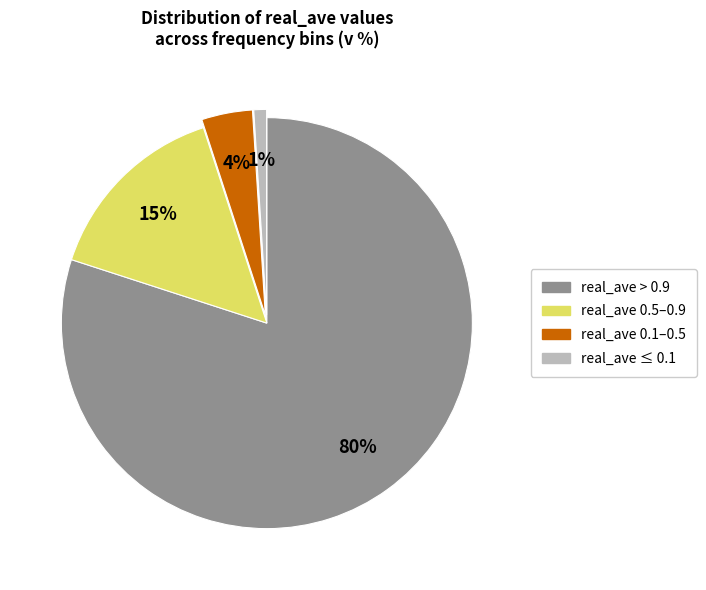

Is there a majority slice in this chart?

Yes